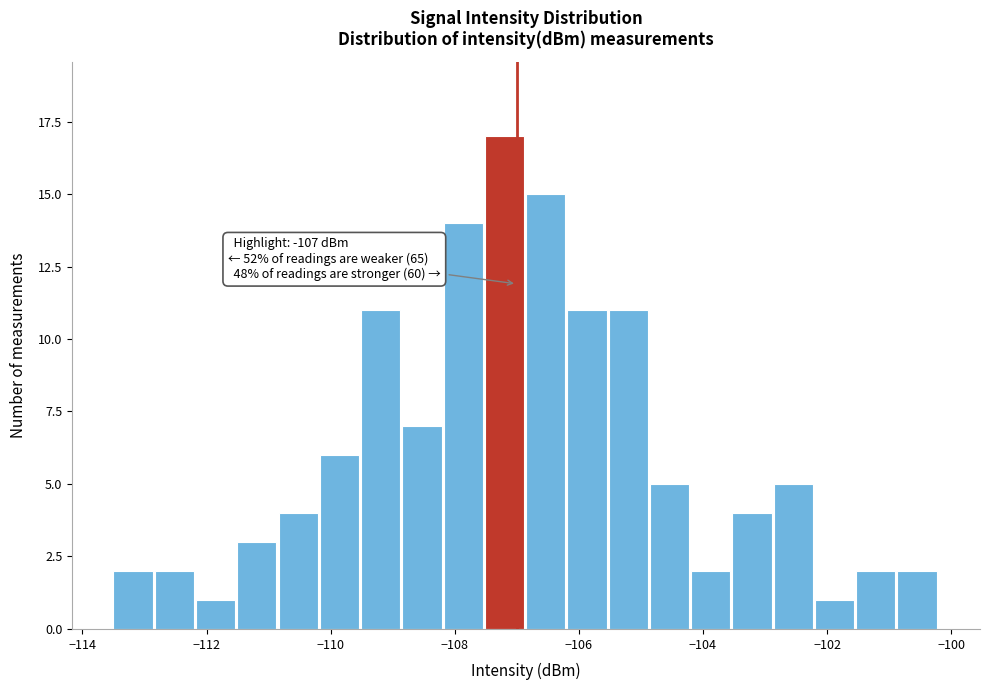

Read against the x-axis, roughly where is the centre of the tallest bar?

-107.2